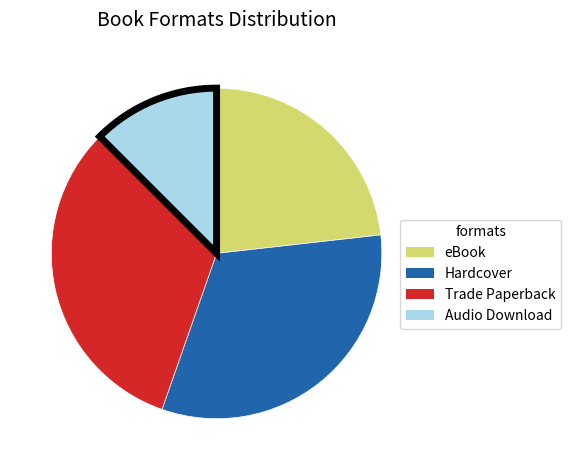

Does any single category account for the majority?

No